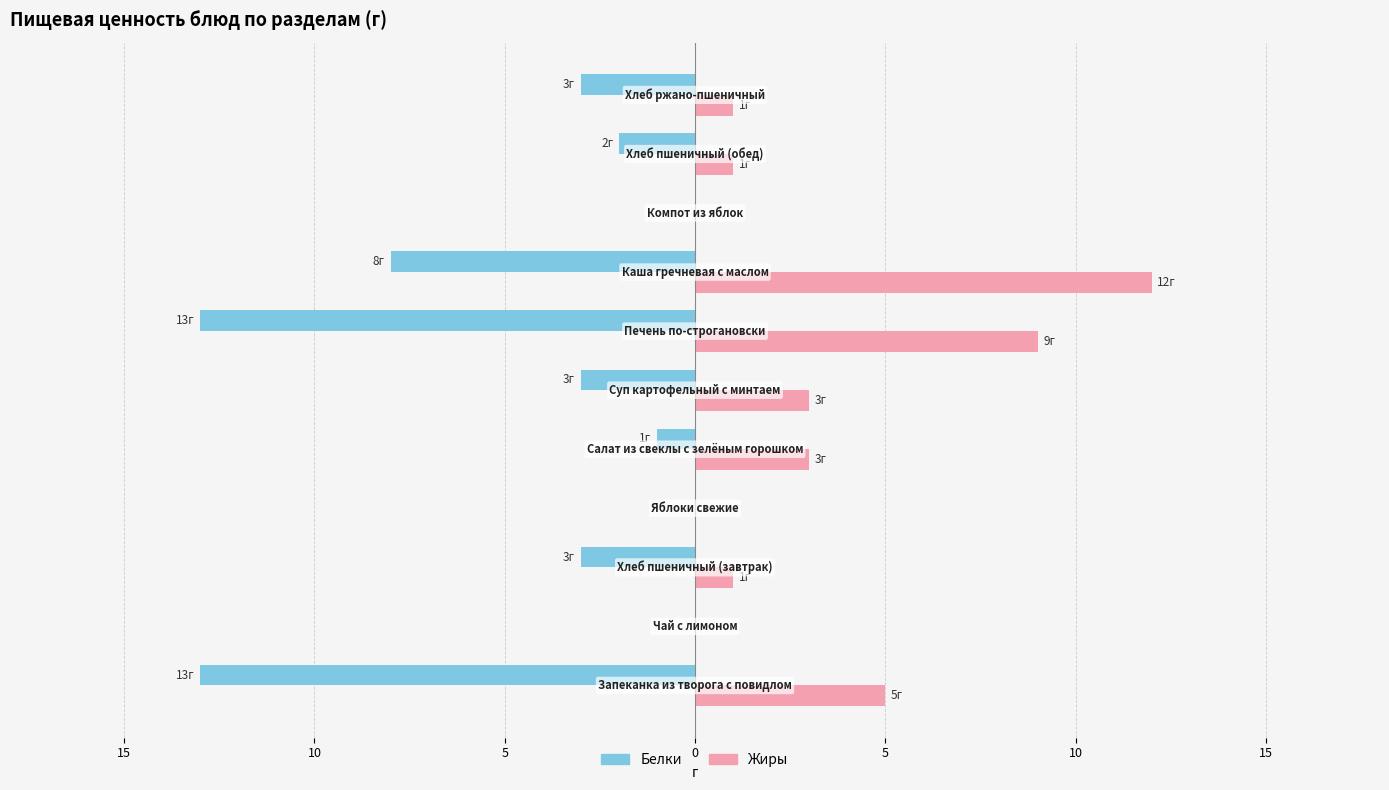

Reading left to right, extract all data points from this chart.

Белки: -13	0	-3	0	-1	-3	-13	-8	0	-2	-3
Жиры: 5	0	1	0	3	3	9	12	0	1	1